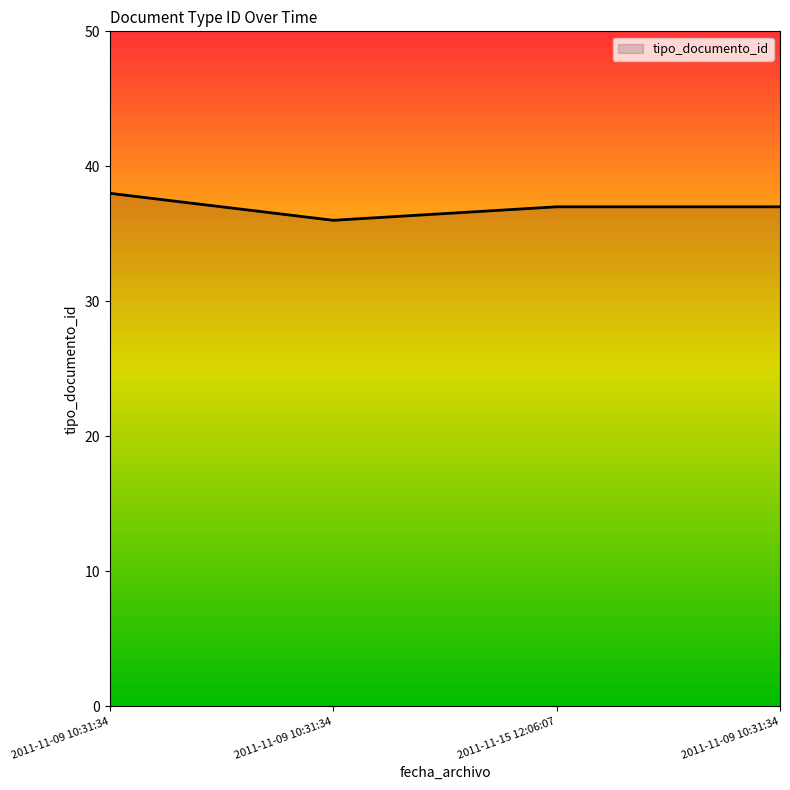

How many points are lower than both their immediate neighbors (excluding endpoints)?

1